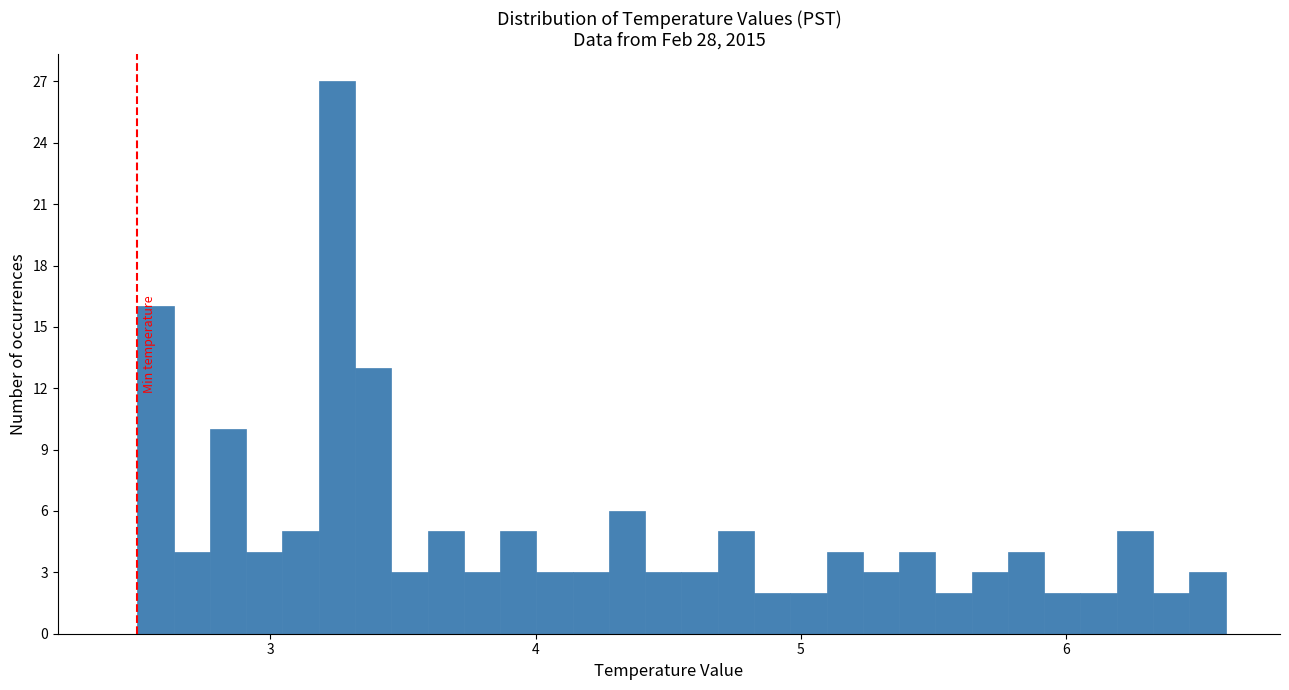

Read against the x-axis, roughly where is the centre of the tallest bar?

3.3